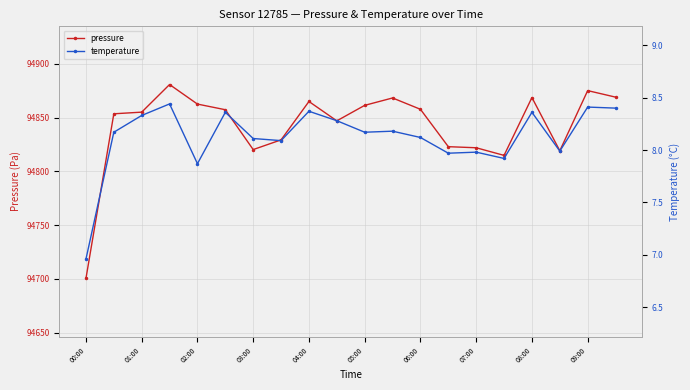

How many data points in pressure are above 94857?

10